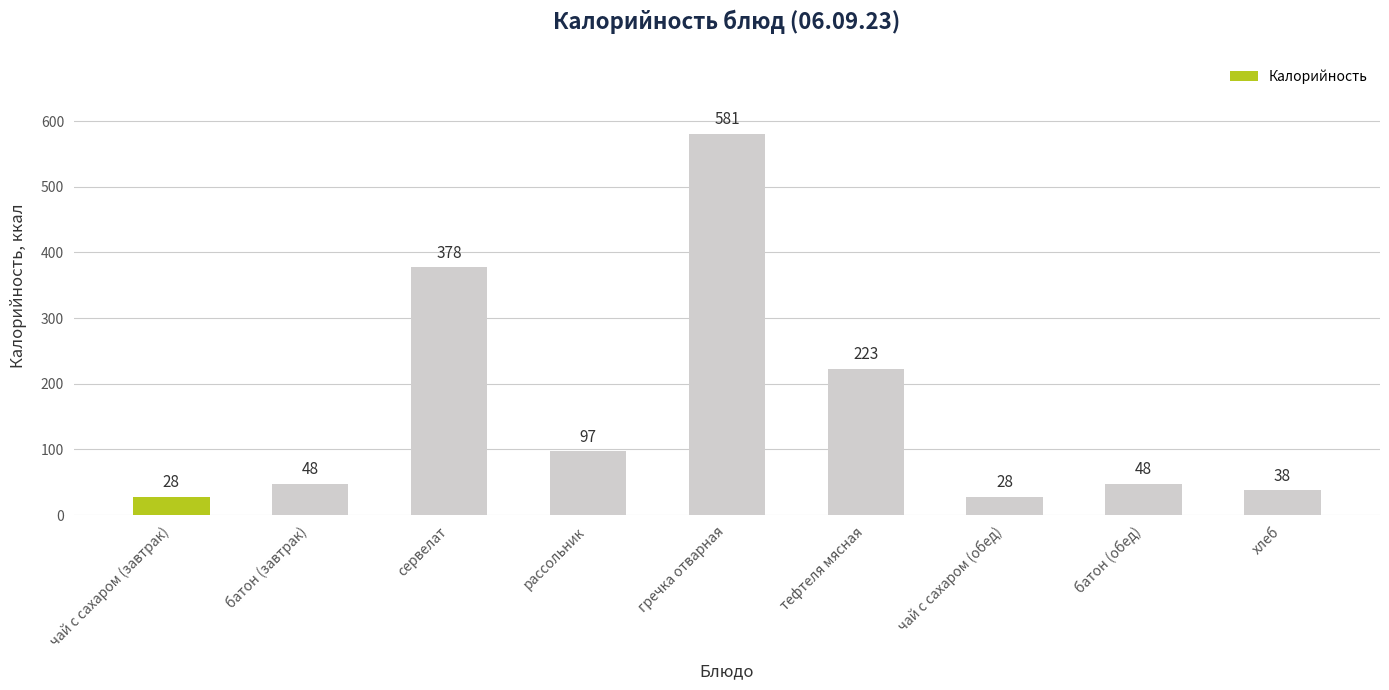

Does the chart contain stacked bars?

No